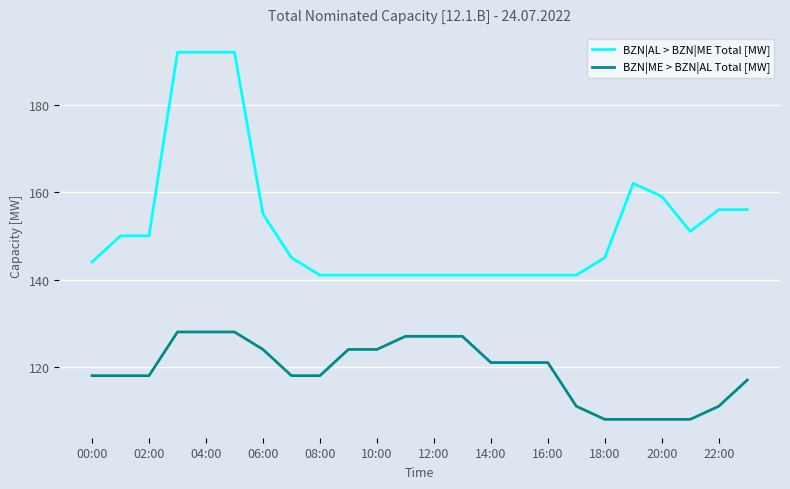

What is the smallest value displayed?

108